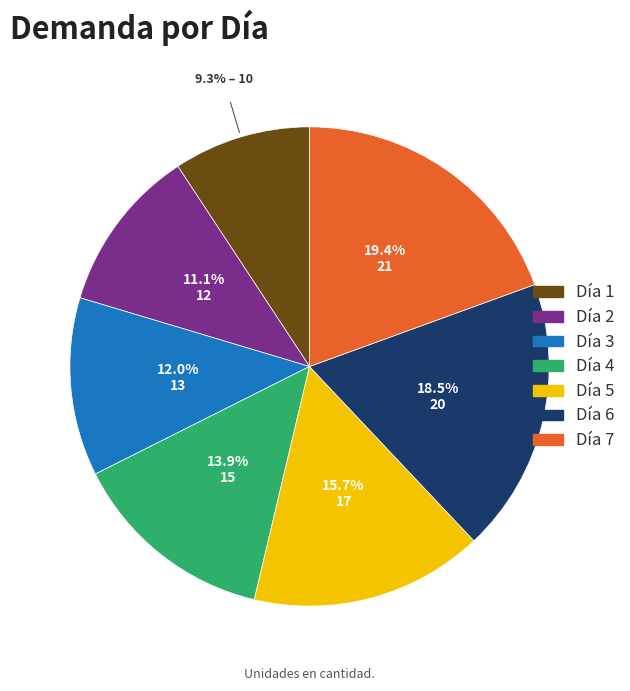

Does Día 1 account for over 50% of the chart?

No